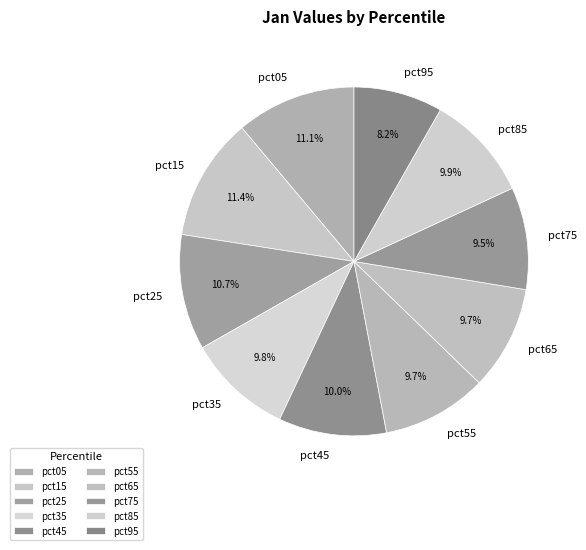

The pct95 slice represents 15% of the pie. True or false?

False